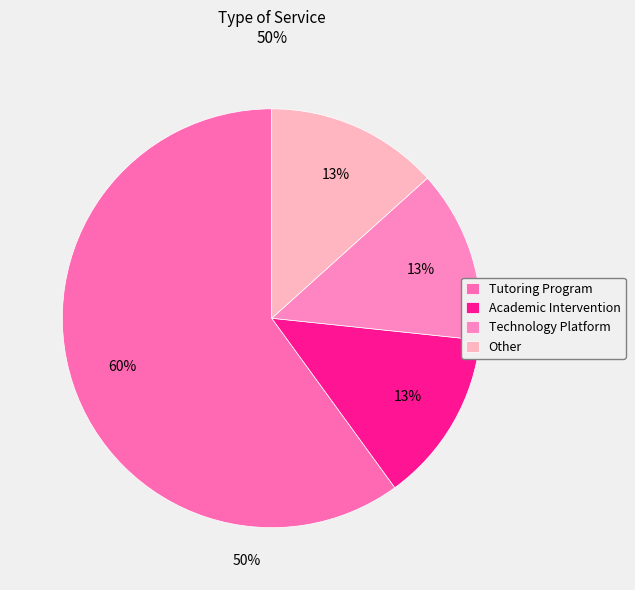

Combined, do Other and Tutoring Program account for over 50%?

Yes